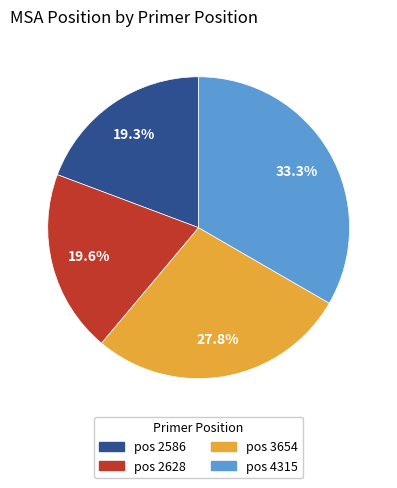

Is there any slice that represents more than half of the pie?

No